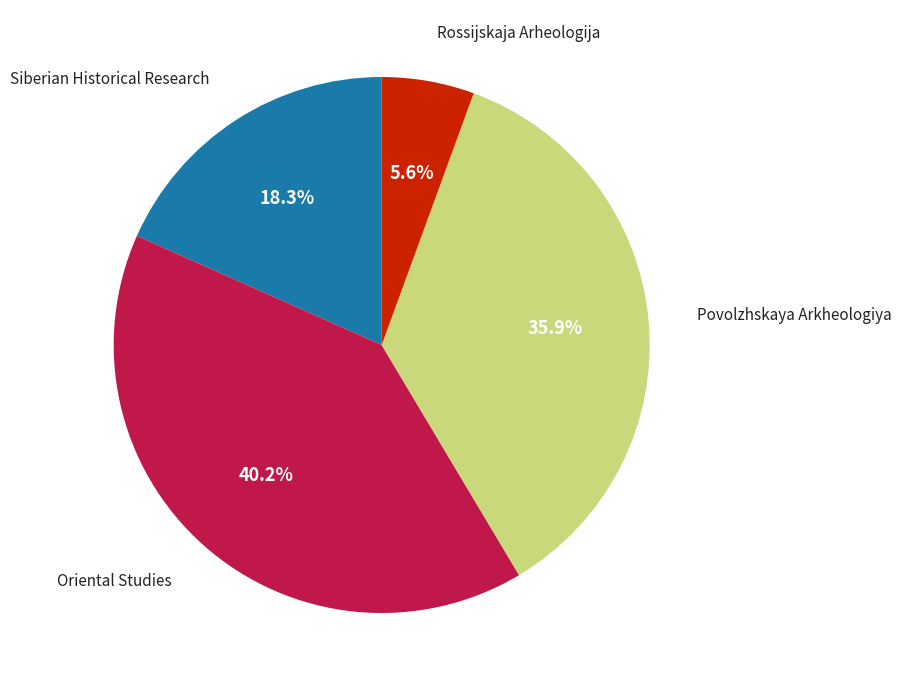

To the nearest percent, what is the difference between the largest and smallest slice percentages?

35%